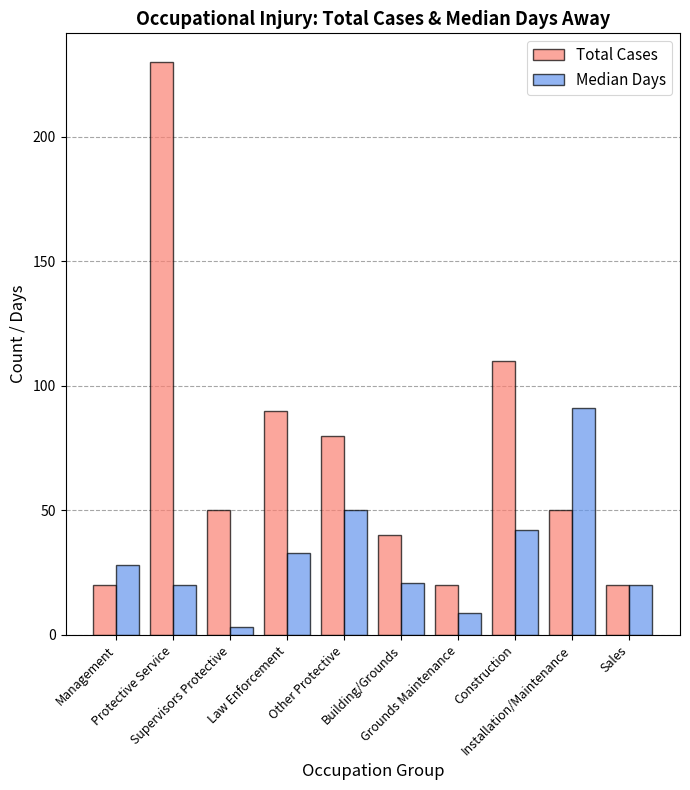

What are all the series names shown in the legend?

Total Cases, Median Days